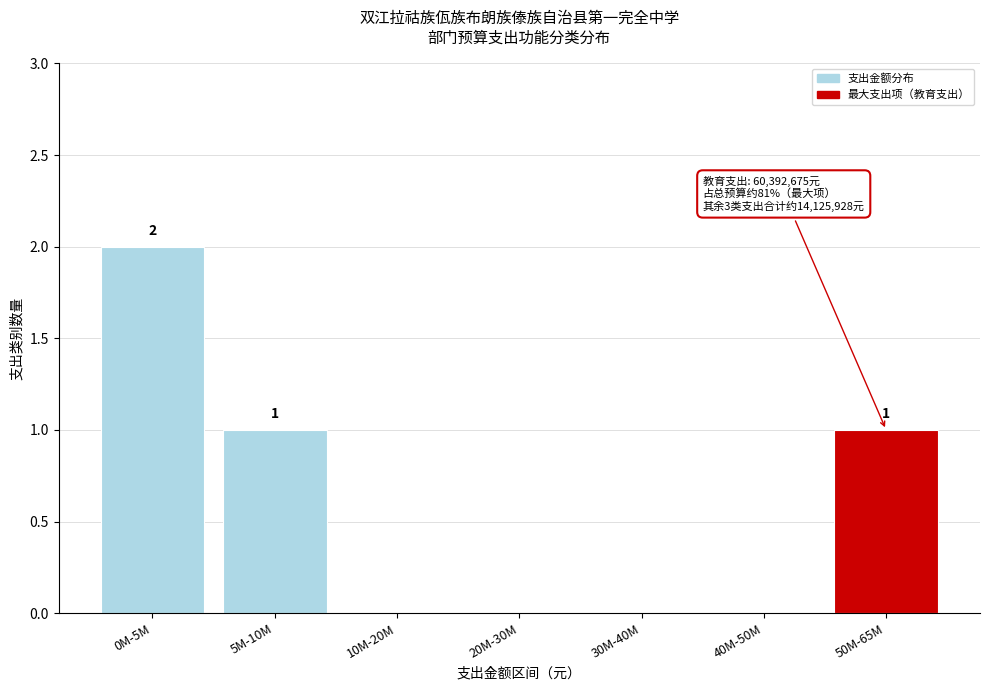

Reading right to left, list all the values displayed in this chart.

50M-65M=1	40M-50M=0	30M-40M=0	20M-30M=0	10M-20M=0	5M-10M=1	0M-5M=2